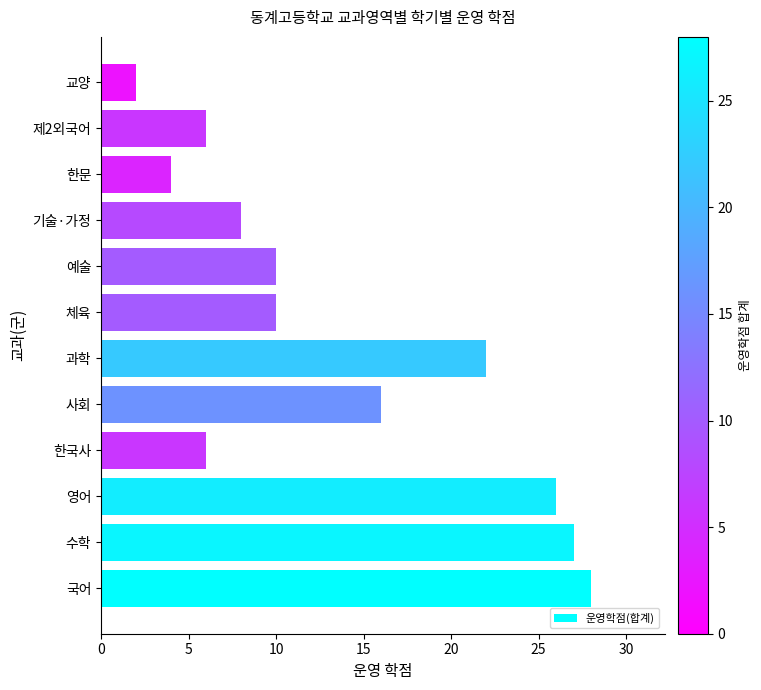

The value at 국어 is 15. True or false?

False